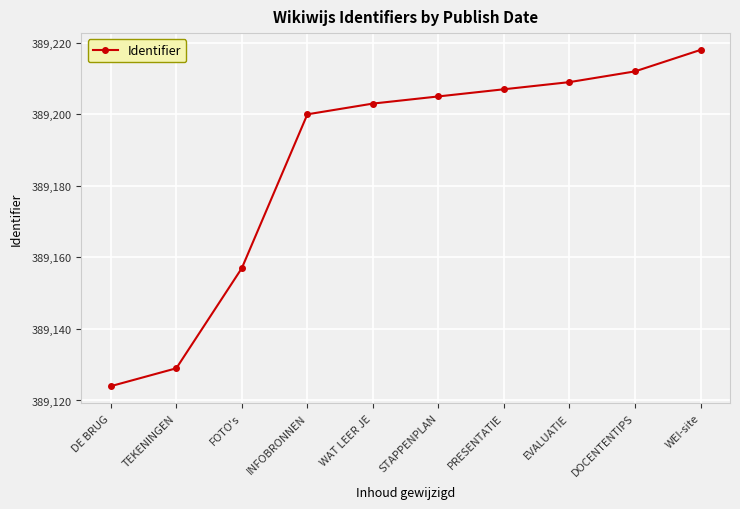

Reading right to left, extract all data points from this chart.

389218	389212	389209	389207	389205	389203	389200	389157	389129	389124